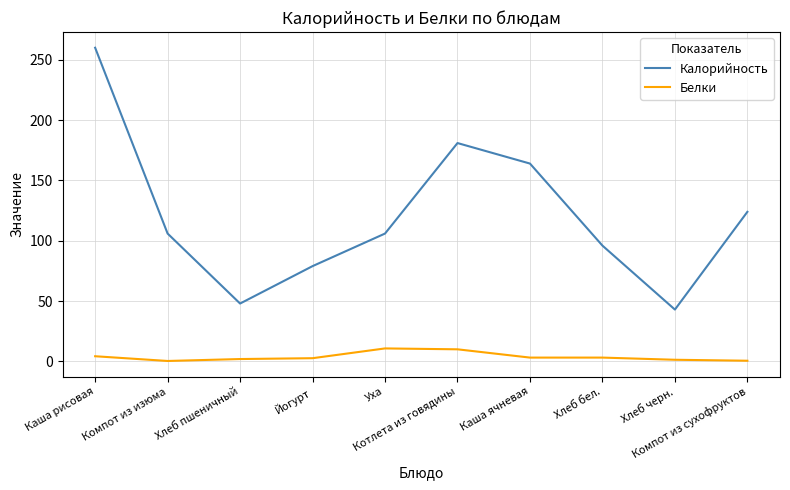

True or false: Калорийность and Белки intersect in this chart.

False